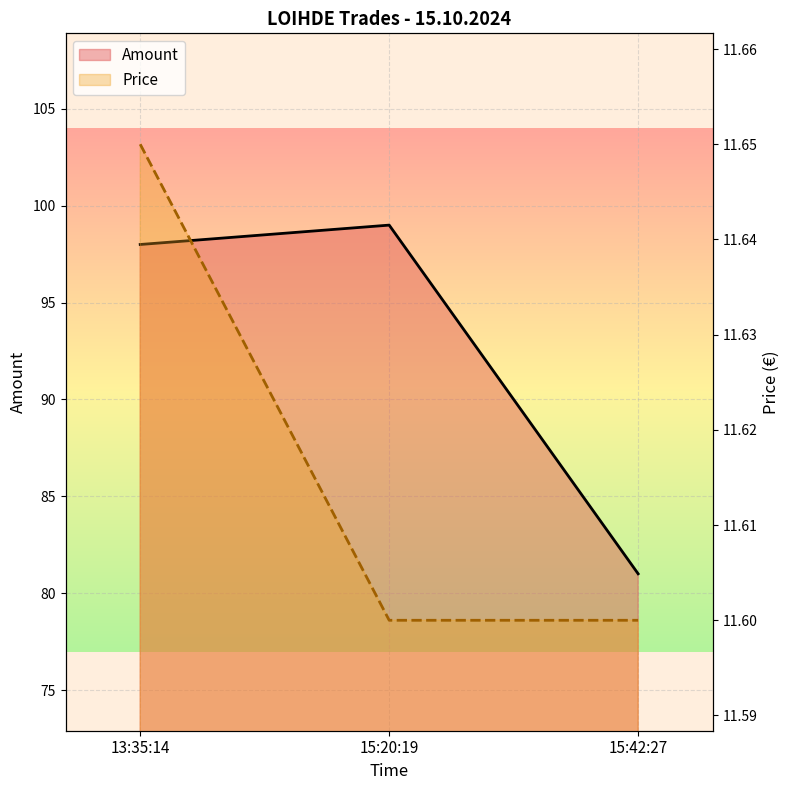

Which series changed the most between 13:35:14 and 15:42:27?

Amount